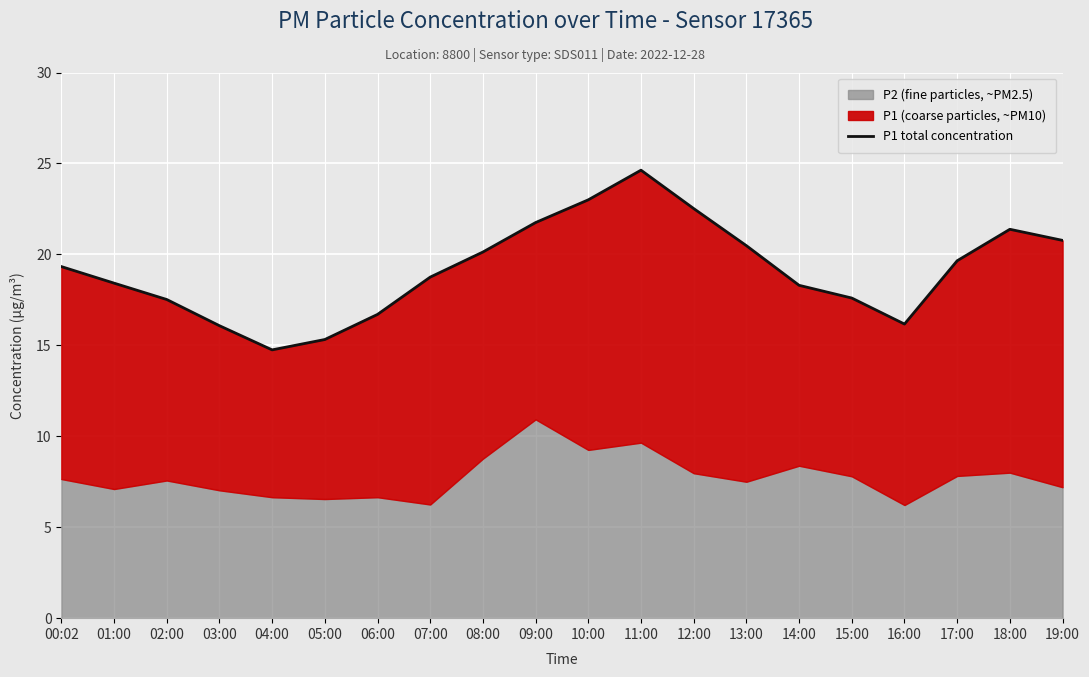

How many interior local peaks (higher than both neighbors) does the data have?

2